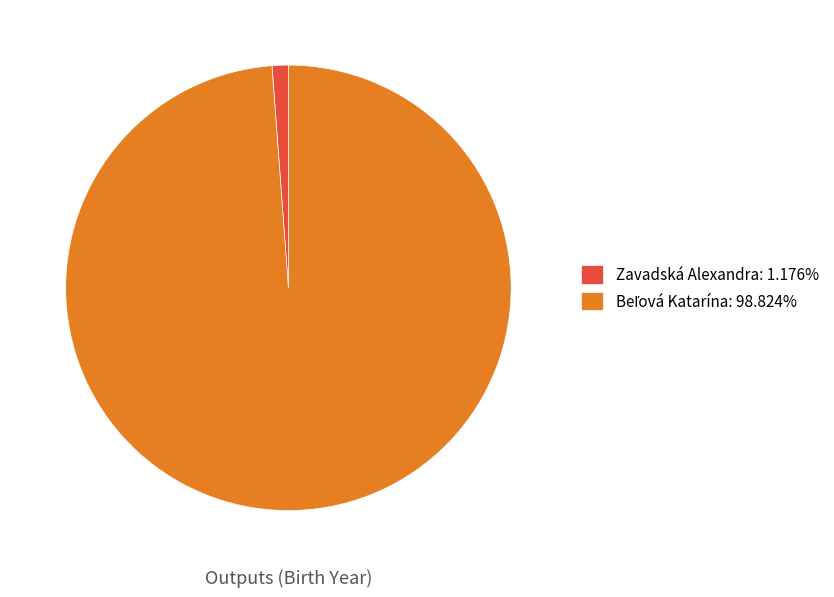

Does any single category account for the majority?

Yes